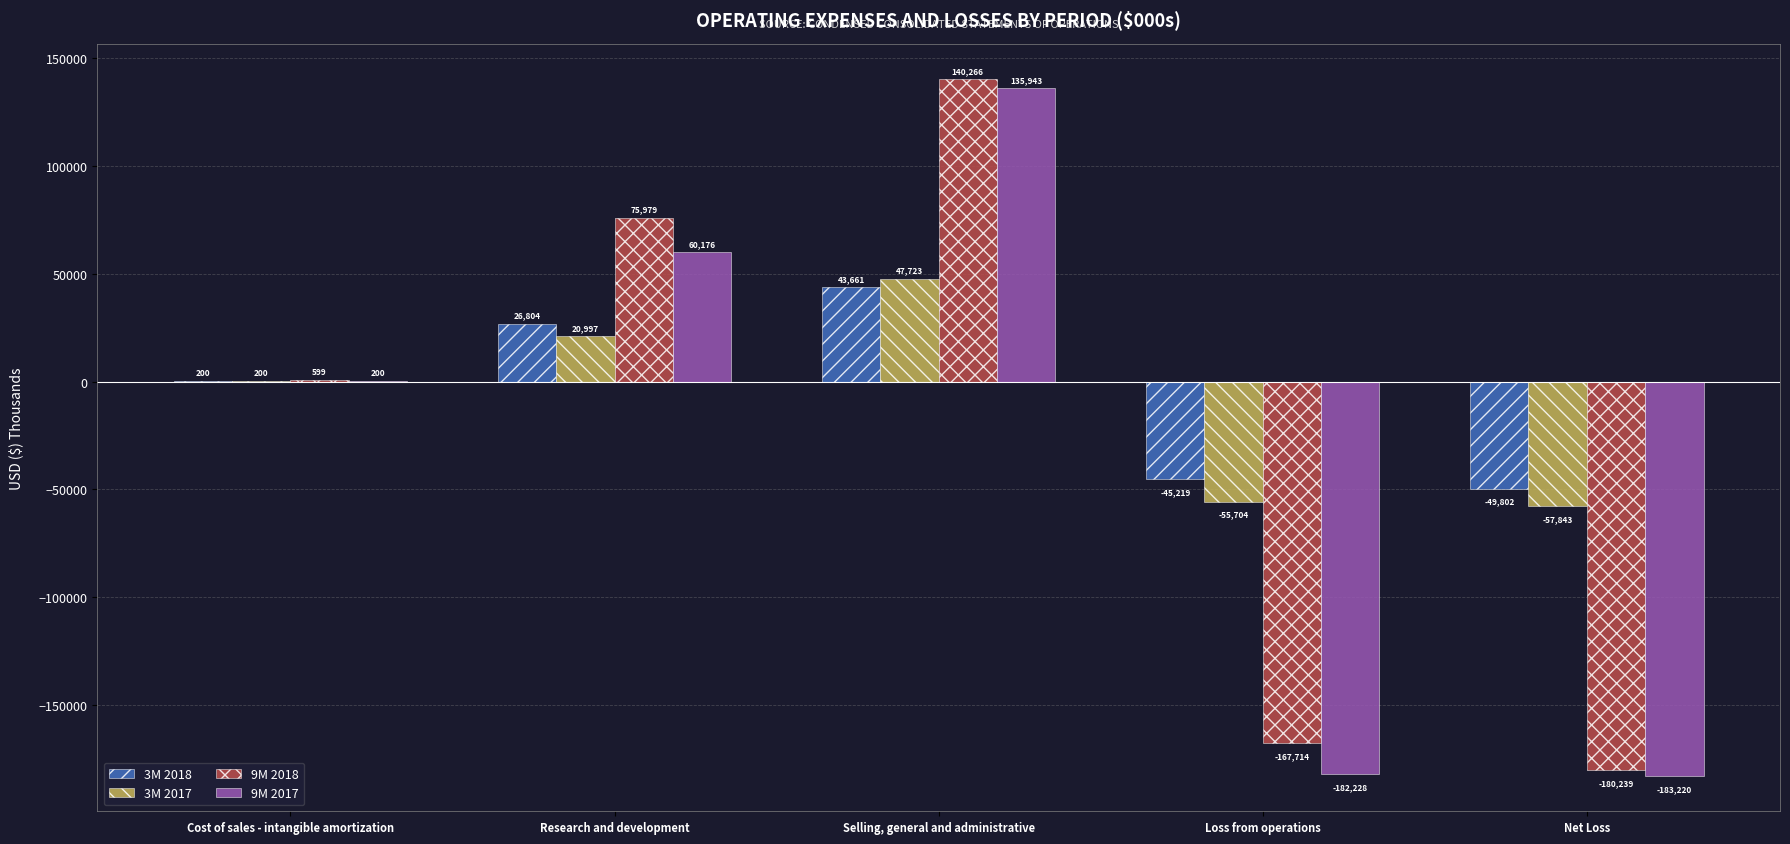

Reading left to right, extract all data points from this chart.

3M 2018: 200	26804	43661	-45219	-49802
3M 2017: 200	20997	47723	-55704	-57843
9M 2018: 599	75979	140266	-167714	-180239
9M 2017: 200	60176	135943	-182228	-183220